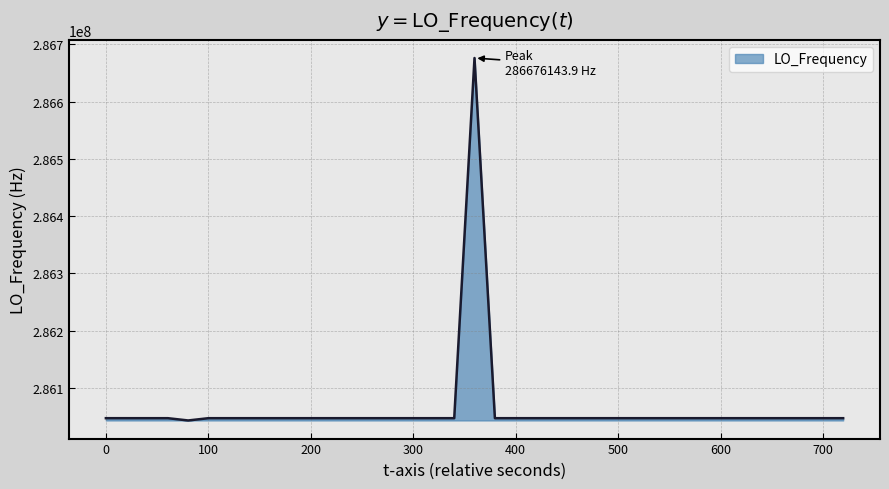

What is the minimum value shown in the chart?

286043033.6